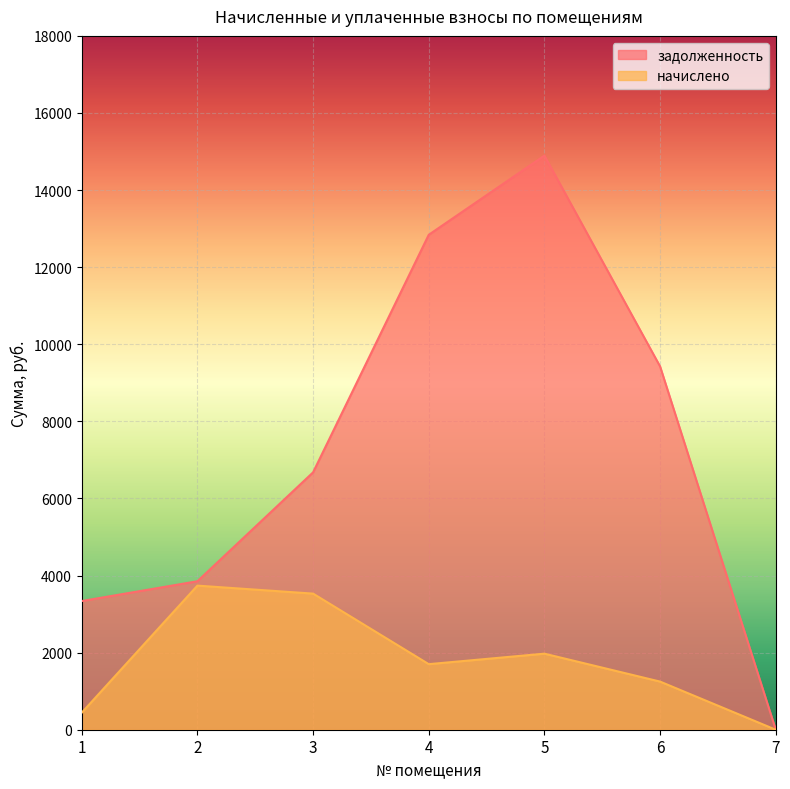

Rank the series by their average value, from highest to lowest.

задолженность, начислено